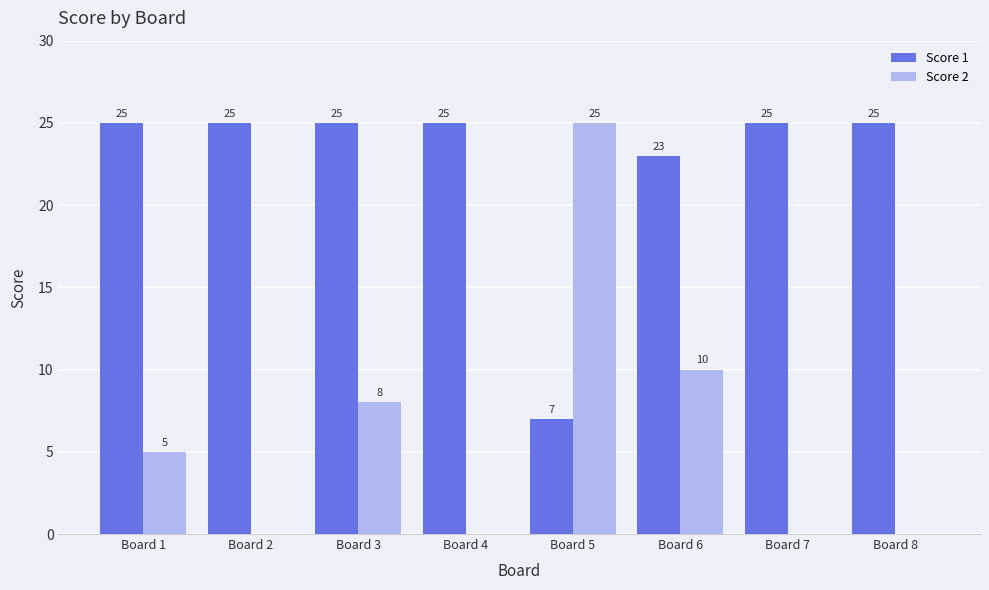

Reading left to right, what are all the values shown in this chart?

Score 1: 25	25	25	25	7	23	25	25
Score 2: 5	0	8	0	25	10	0	0